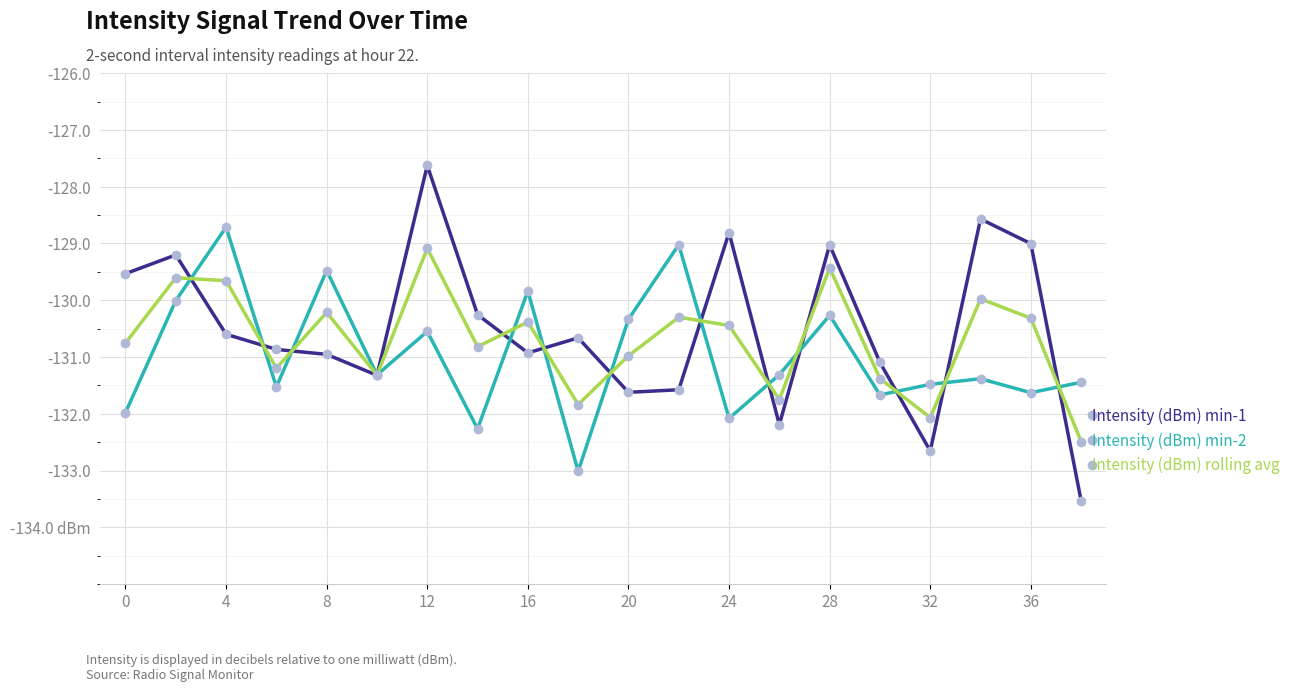

In Intensity (dBm) min-2, how many points are lower than both neighbors (excluding endpoints)?

7